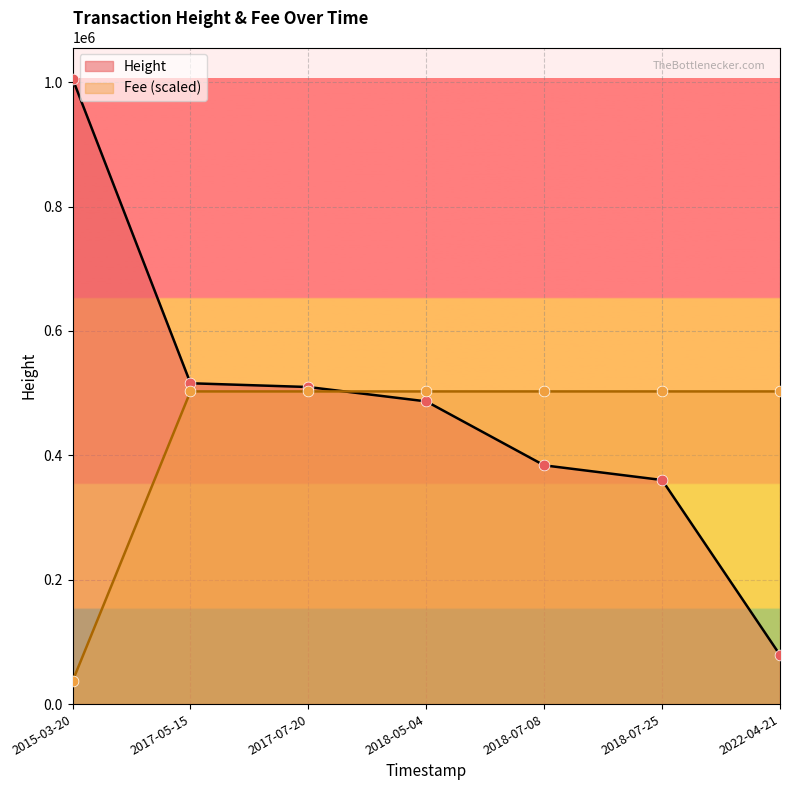

Which series reaches the minimum Y coordinate?

Fee